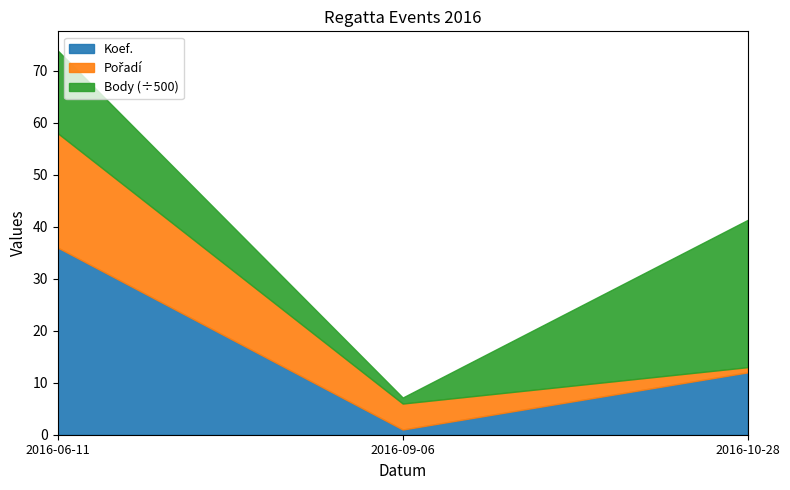

True or false: Koef. has a value of 36.0 at 2016-06-11.

True